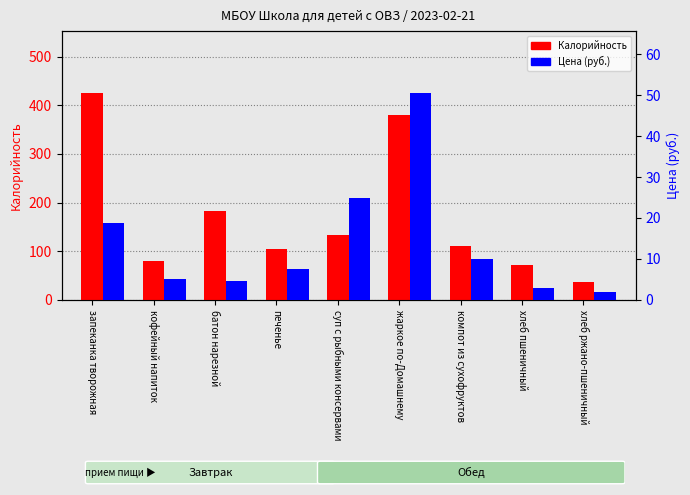

What position from the left is суп с рыбными консервами?

5